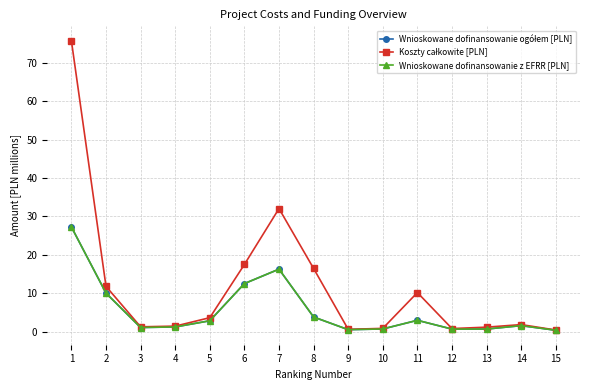

Between 1 and 5, which series saw the biggest shift?

Koszty całkowite [PLN]